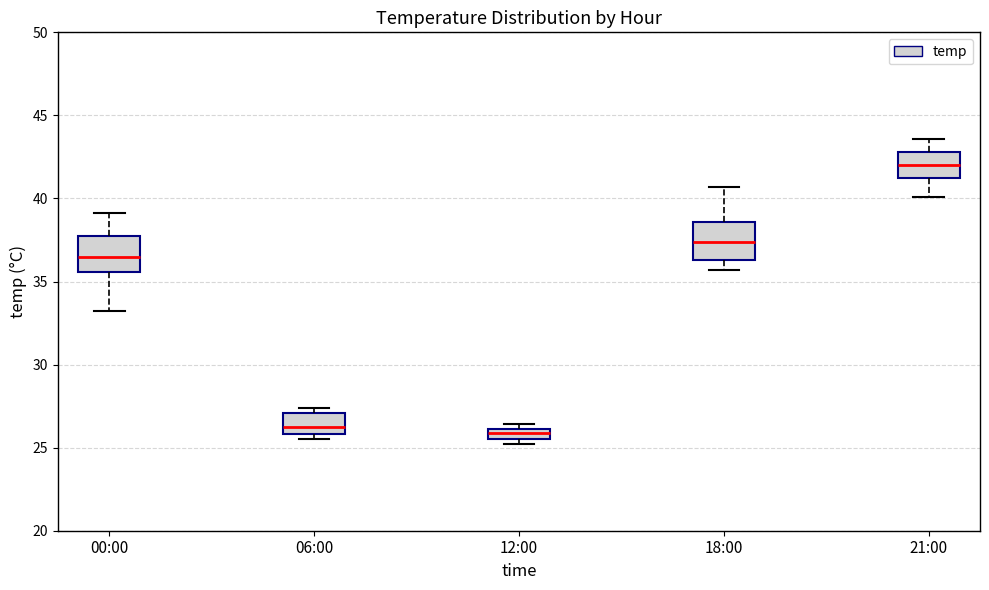

Where does the lower whisker of the box for 21:00 end on the y-axis? The values are not printed on the chart, so give them approximately, as read against the axis.

40.0